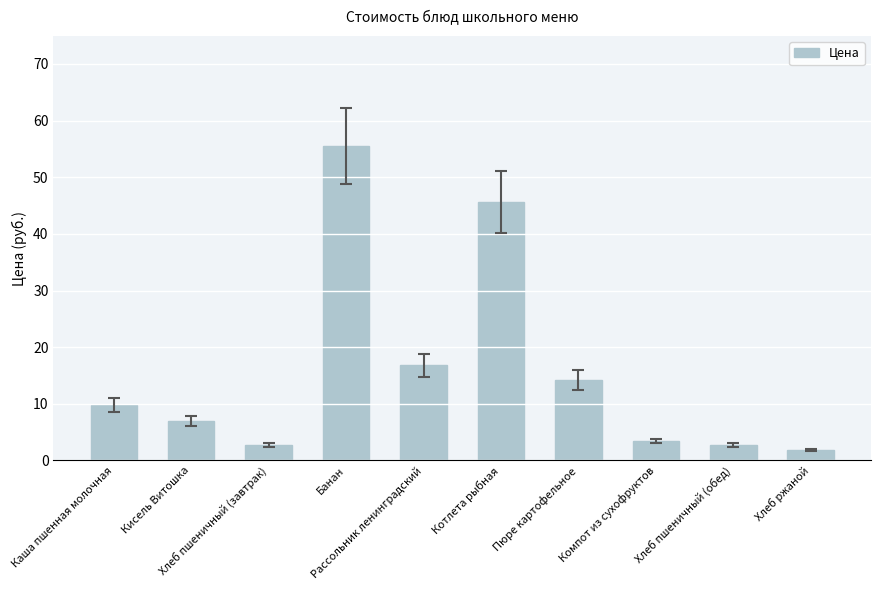

Between Хлеб ржаной and Кисель Витошка, which is larger?

Кисель Витошка